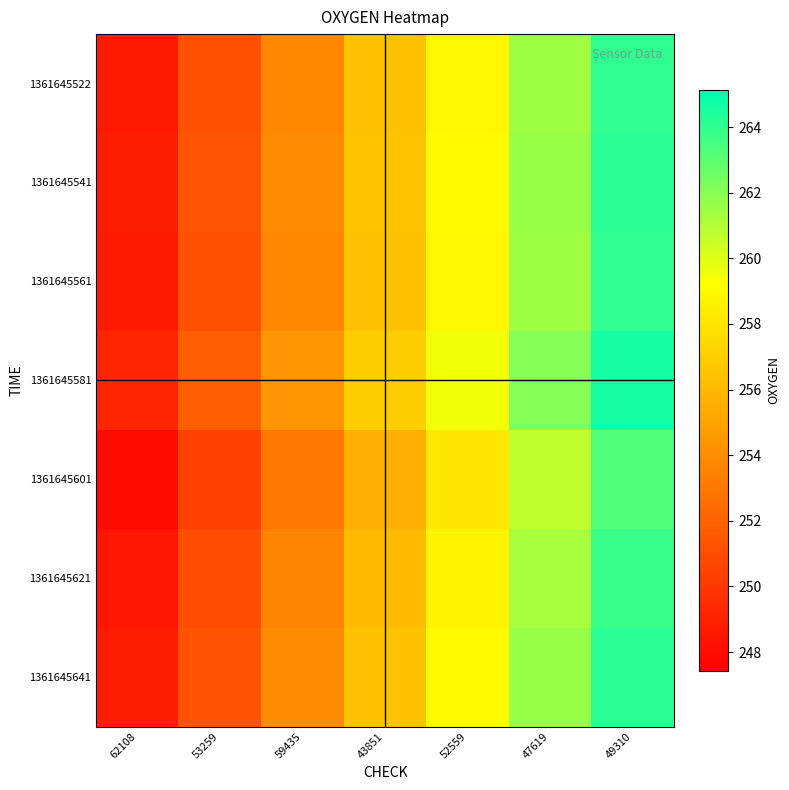

What is the total value across all series at 49310?

1848.1